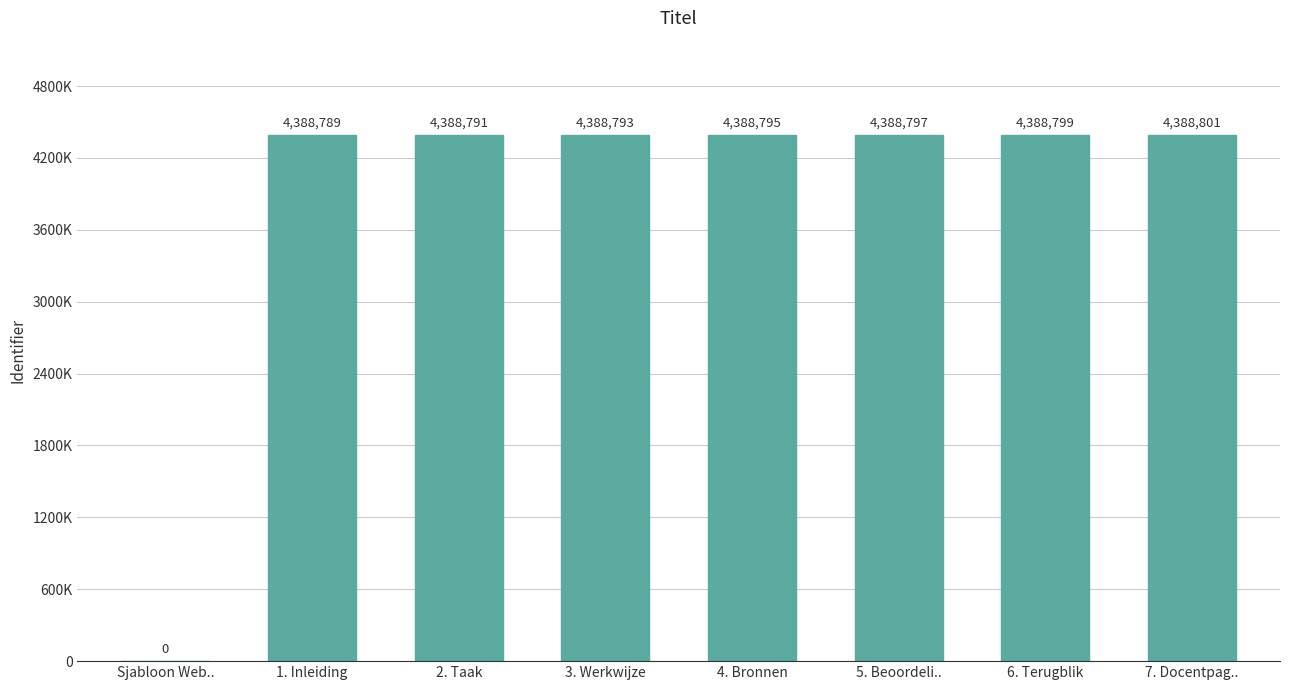

Is it true that the value at 5. Beoordeli.. is 1235689?

False